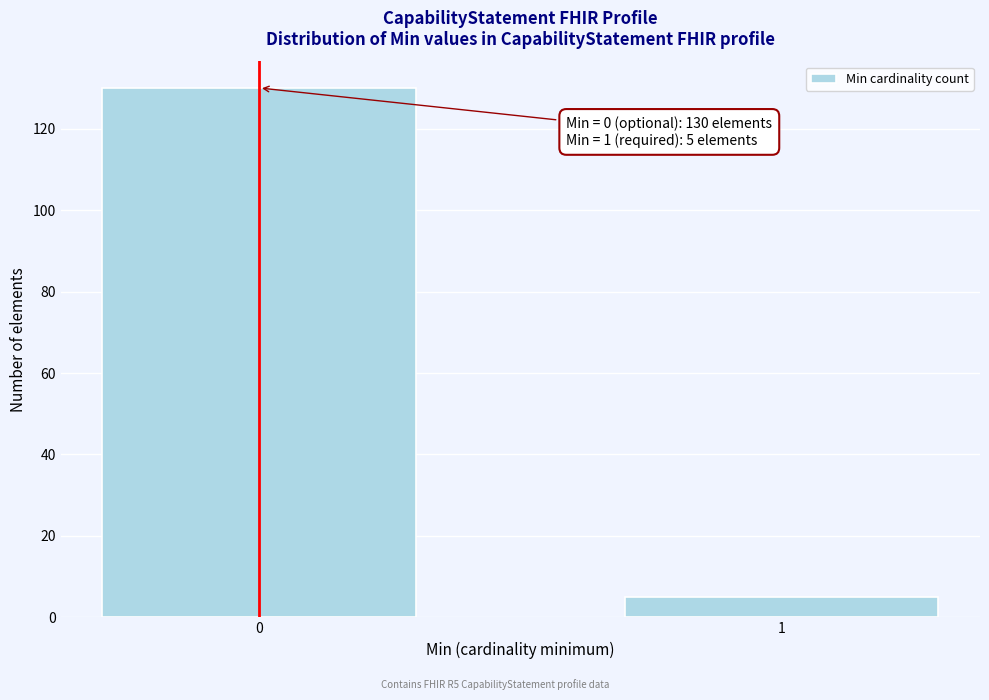

Reading left to right, extract all data points from this chart.

130	5